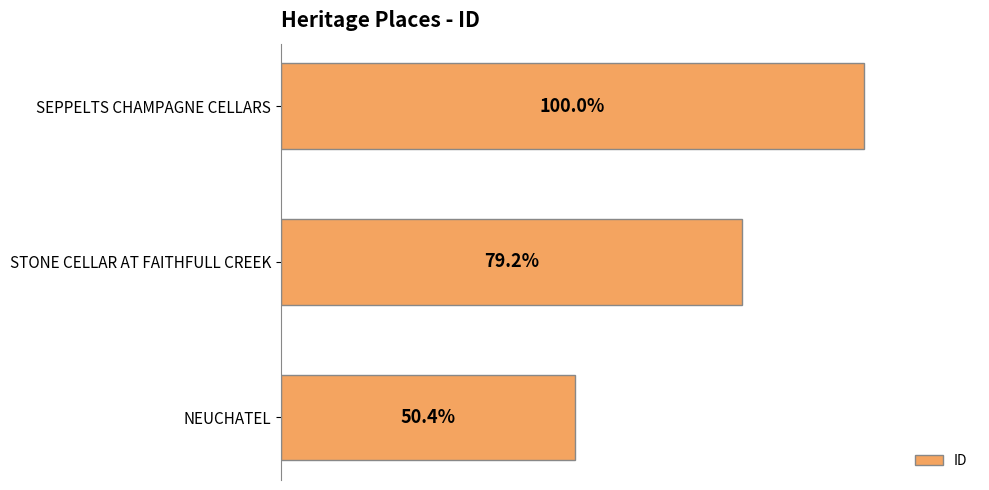

How many bars are there in total?

3